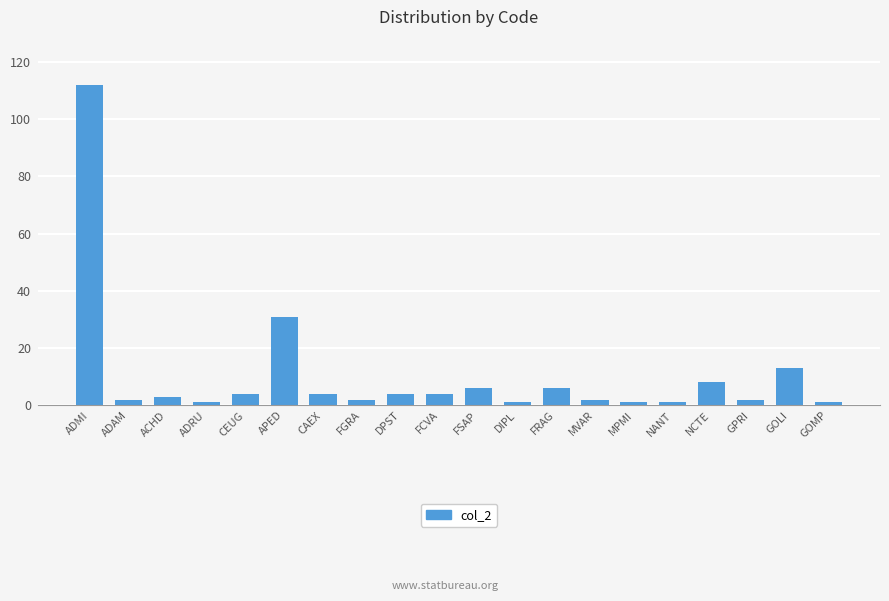

What is the label of the 1st bar from the left?

ADMI